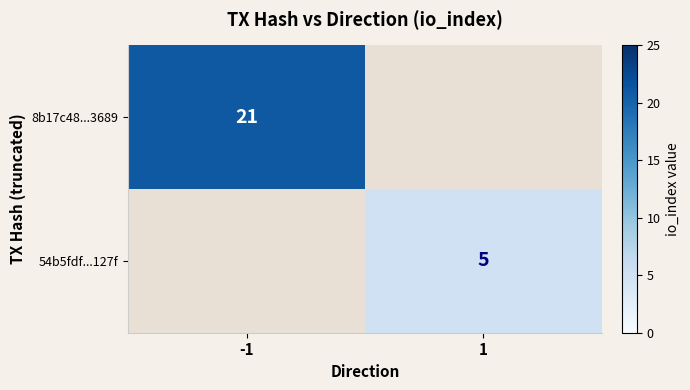

Is the value of 8b17c48...3689 at -1 greater than the value of 54b5fdf...127f at 1?

Yes